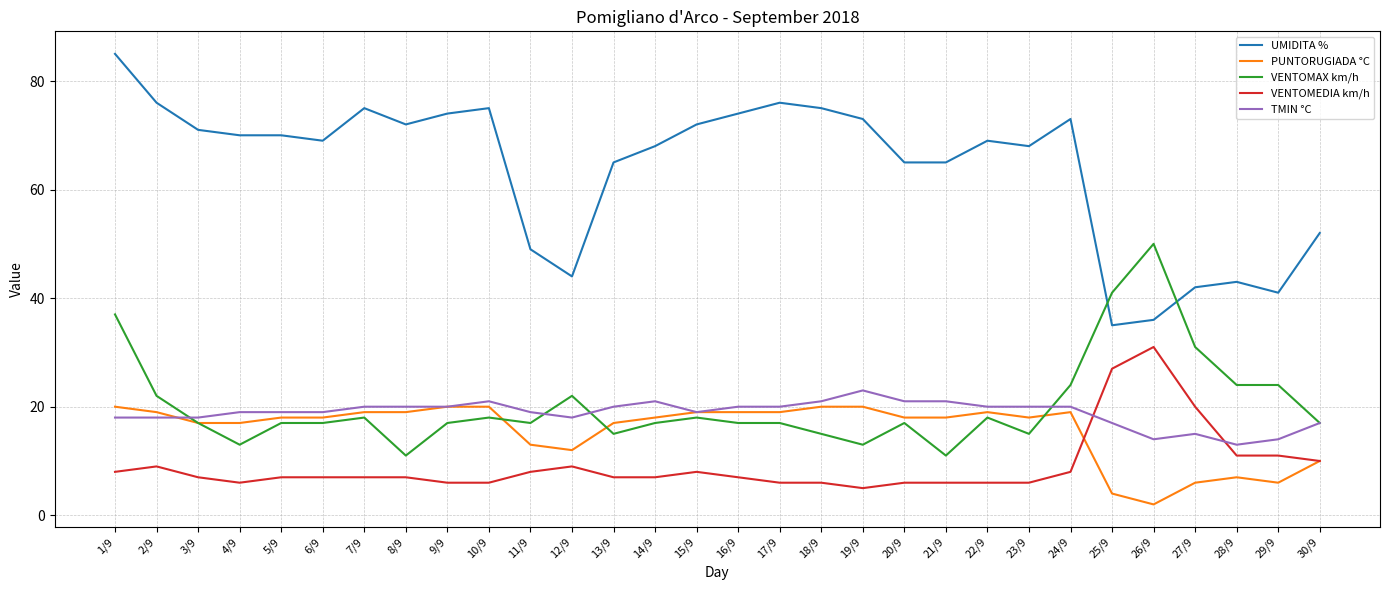

Does the chart display data point markers on the line(s)?

No